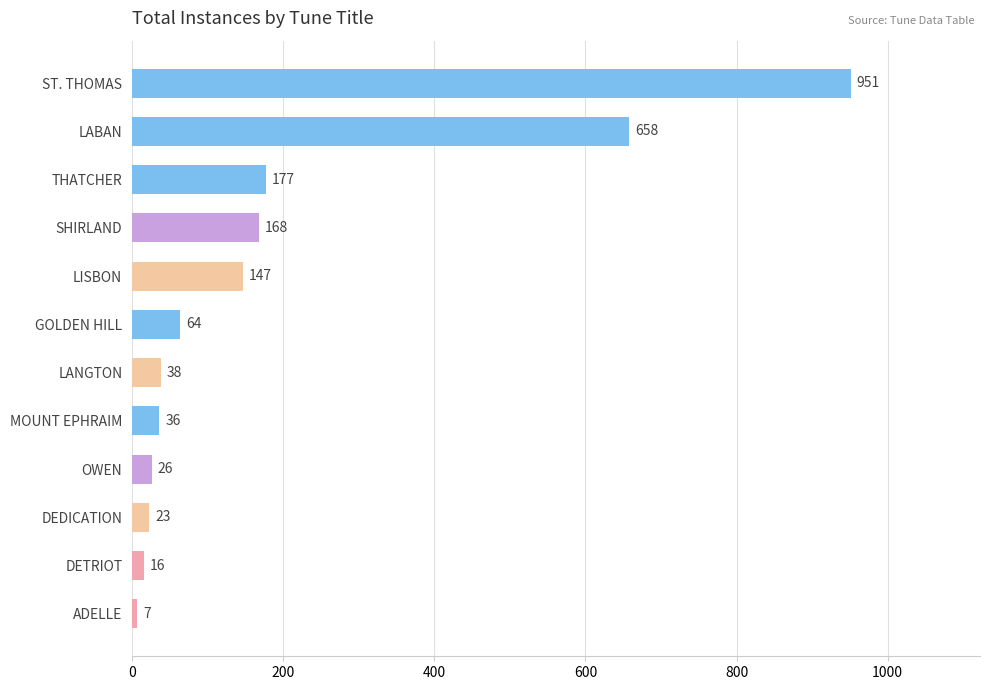

What is the change in value from MOUNT EPHRAIM to LANGTON?

+2